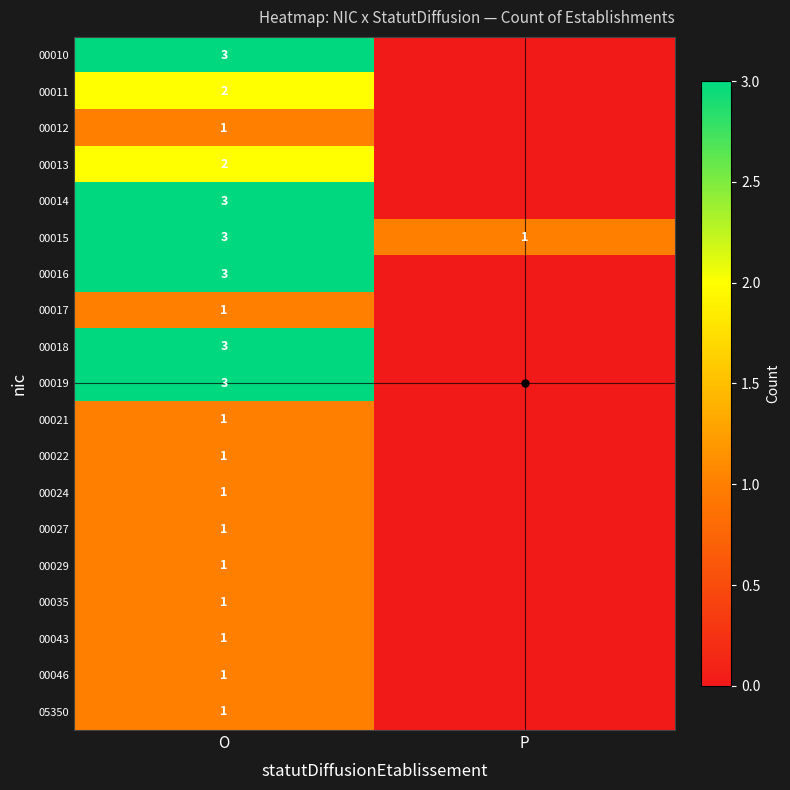

How many distinct data groups are displayed?

19